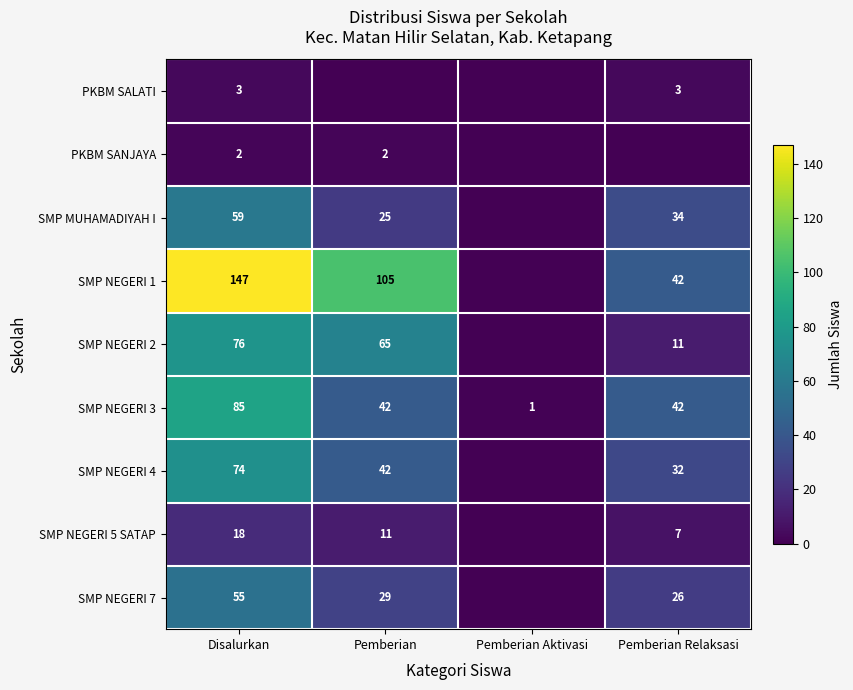

What value does the SMP NEGERI 3 series have at Disalurkan?

85